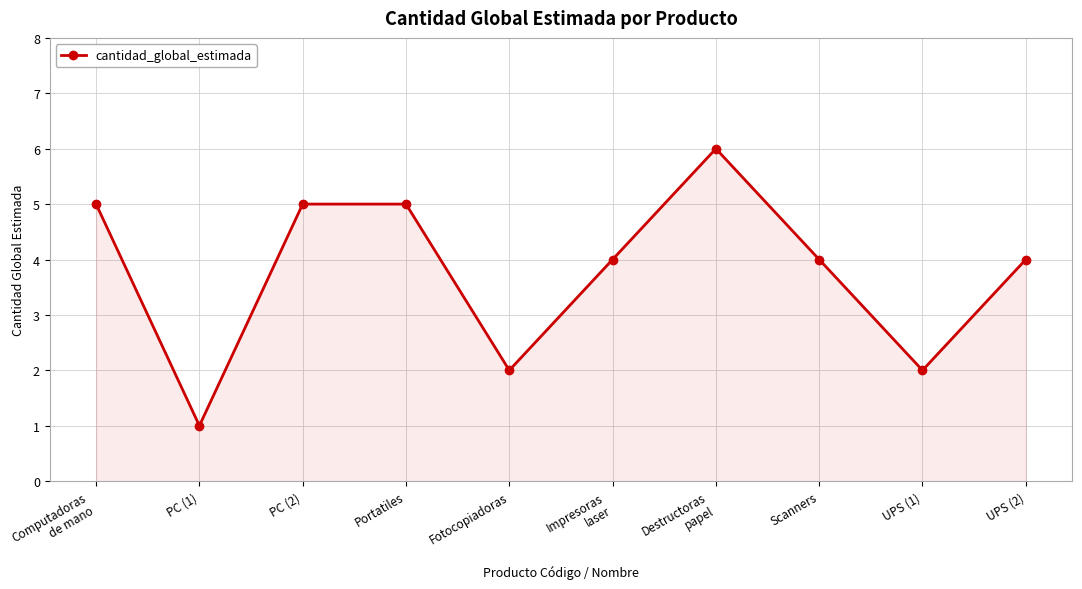

Which label corresponds to the smallest value in the chart?

PC (1)